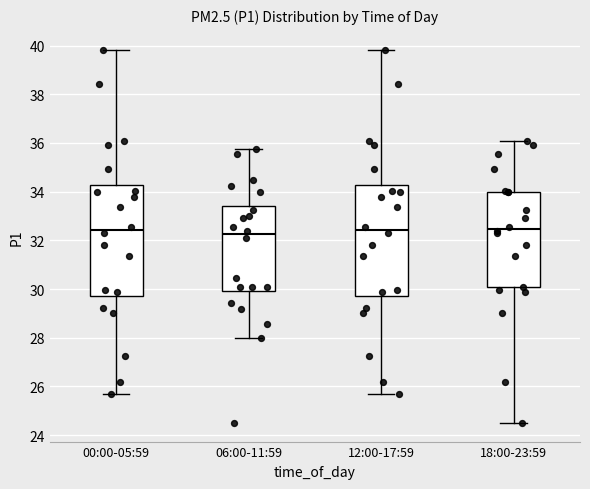

Reading left to right, read every box against the y-axis: the position of its median line, the range the box covers, and the ends of its whiskers. The values are not printed on the chart, so give them approximately, as read against the axis.

00:00-05:59: median 32.4, box 29.8 to 34.2, whiskers 25.8 to 39.8
06:00-11:59: median 32.2, box 30.0 to 33.4, whiskers 28.0 to 35.8
12:00-17:59: median 32.4, box 29.8 to 34.2, whiskers 25.8 to 39.8
18:00-23:59: median 32.4, box 30.0 to 34.0, whiskers 24.6 to 36.2